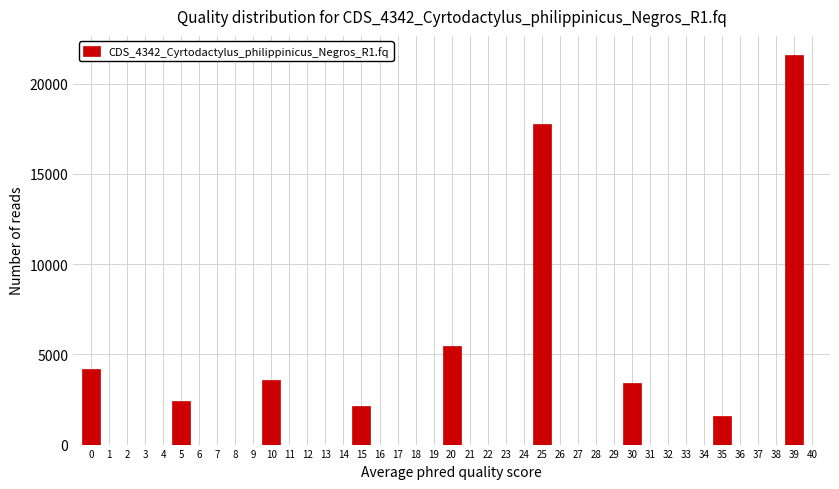

Reading left to right, list all the values displayed in this chart.

4160	2440	3560	2120	5480	17760	3400	1600	21560